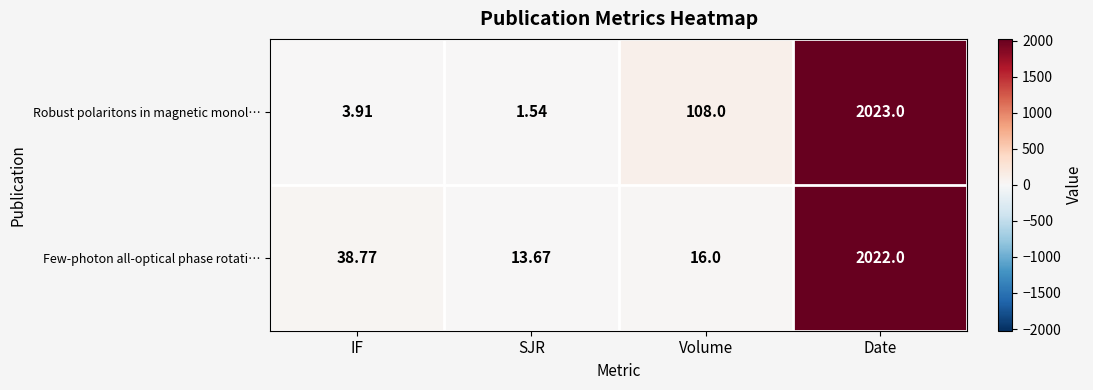

At which category does the chart reach its minimum across all series?

SJR